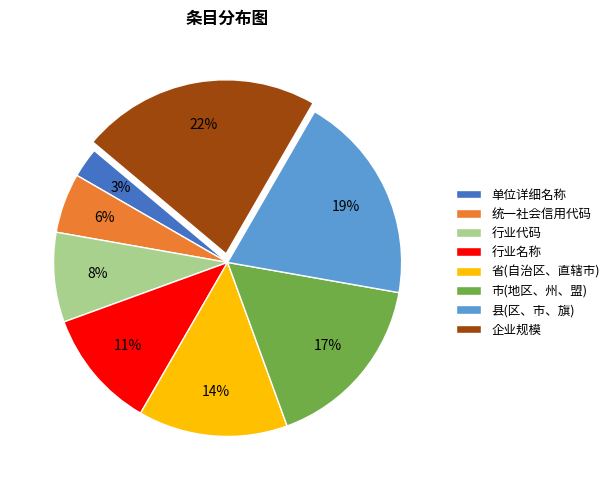

Combined, do 市(地区、州、盟) and 统一社会信用代码 account for over 50%?

No